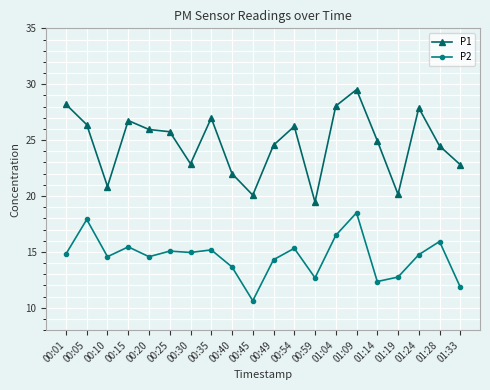

Which series has the largest range (max minus min)?

P1